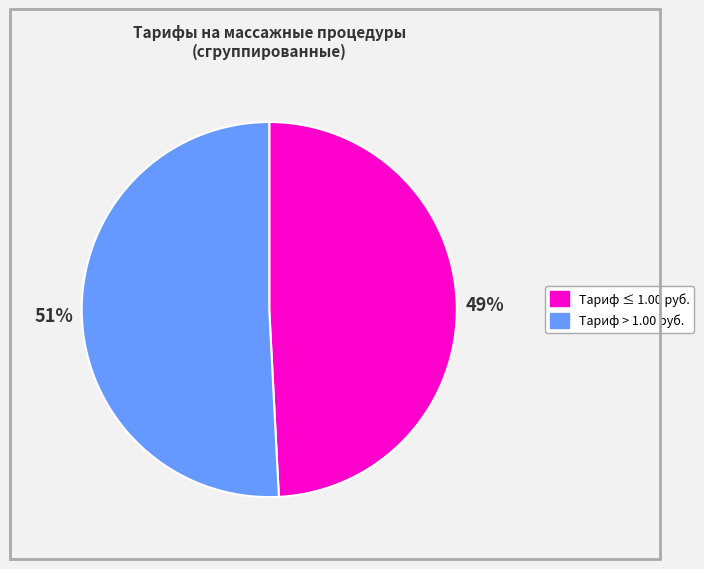

Is there a majority slice in this chart?

Yes